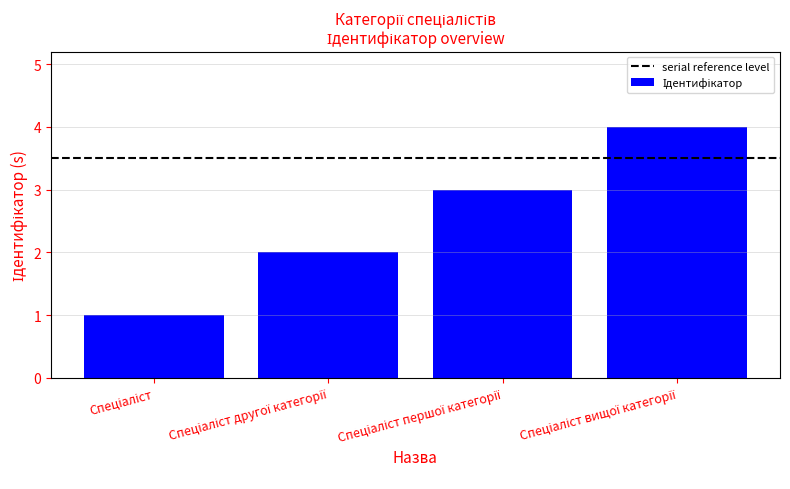

What is the sum of all values?

10